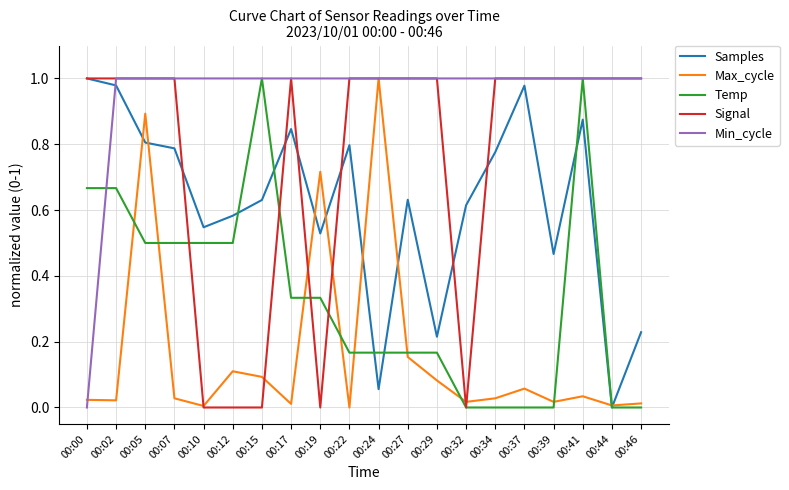

Which series has the largest total across all categories?

Min_cycle